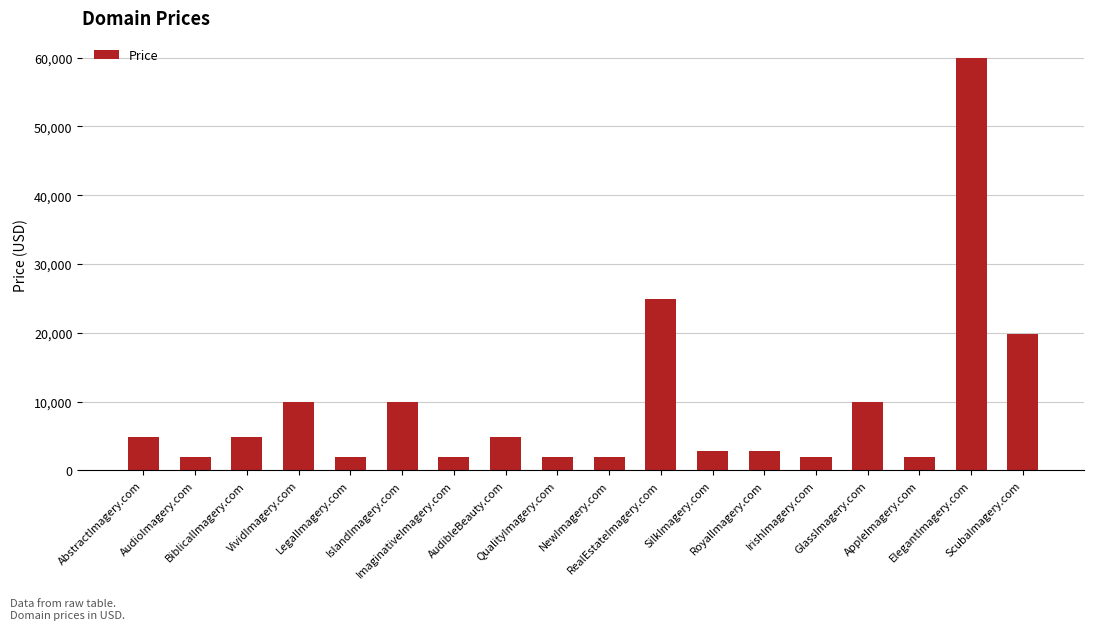

What is the change in value from VividImagery.com to SilkImagery.com?

-7000